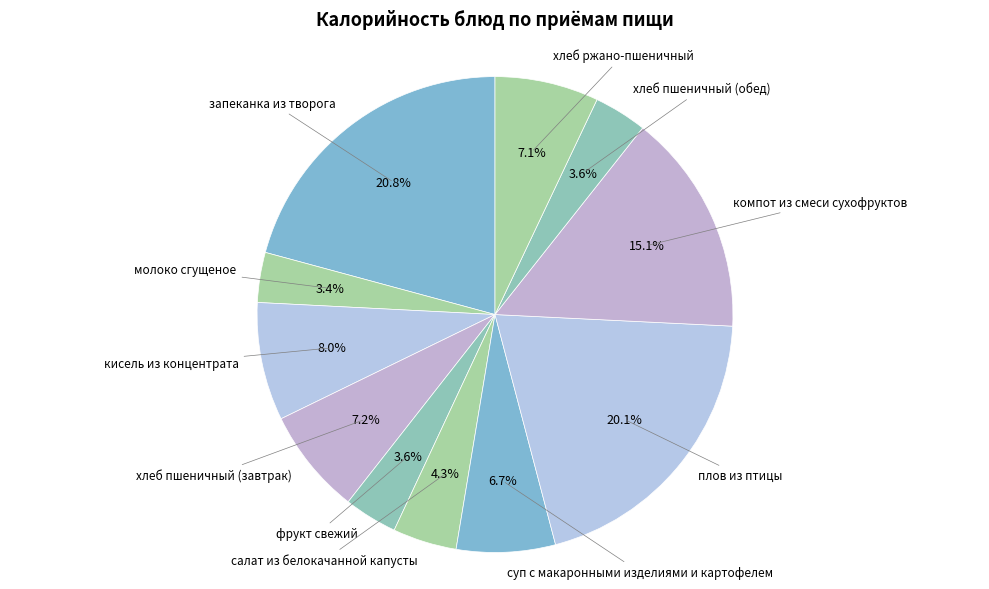

Count the number of slices in the pie.

11